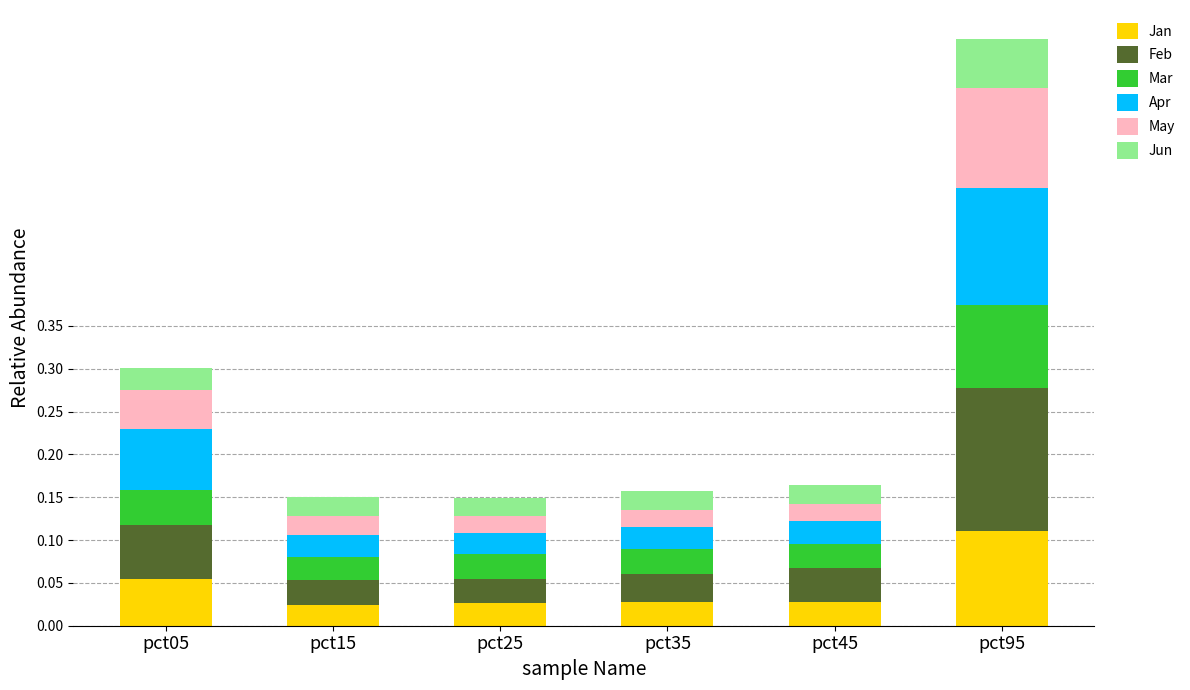

What are all the series names shown in the legend?

Jan, Feb, Mar, Apr, May, Jun